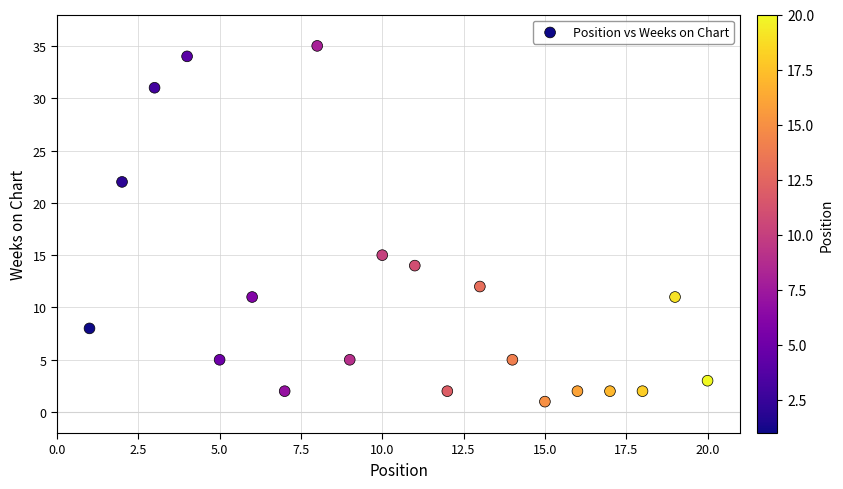

What is the range of Y values (max minus min)?

34